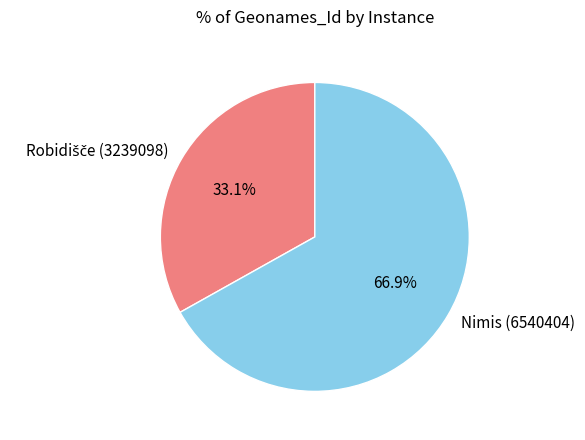

Is there a majority slice in this chart?

Yes